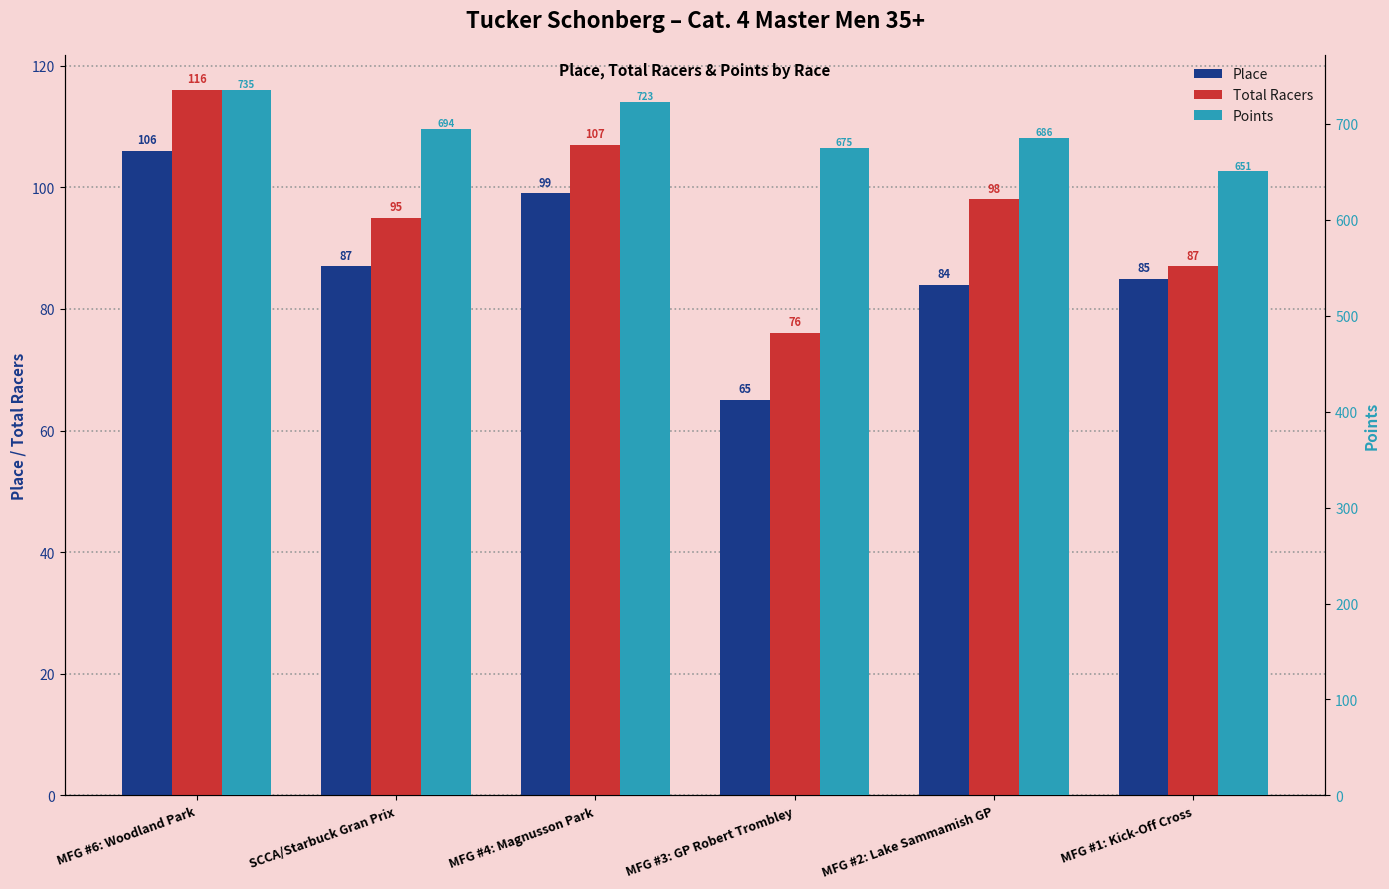

The Place series shows 50.7 at SCCA/Starbuck Gran Prix. True or false?

False